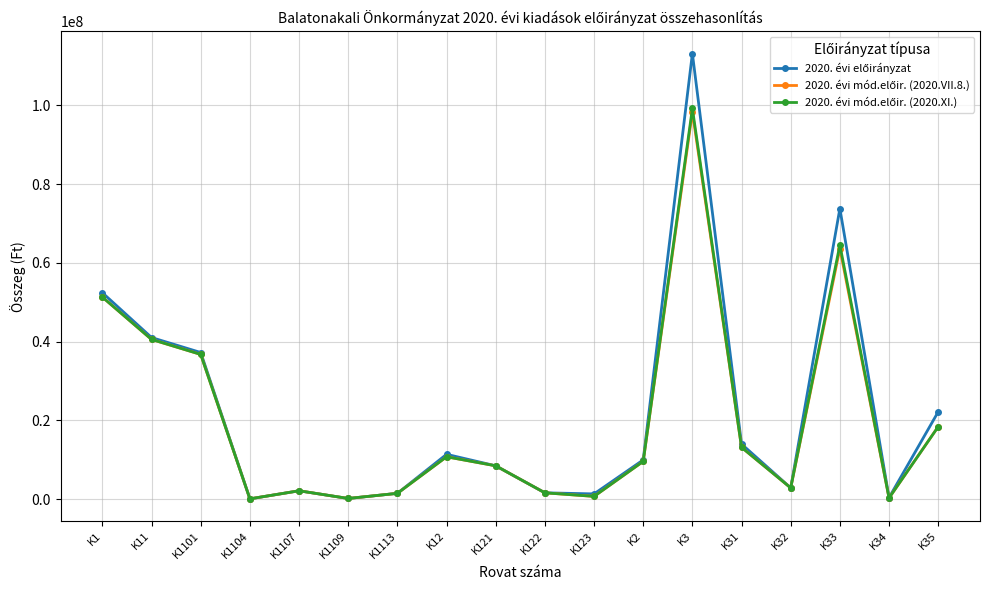

What is the maximum value shown in the chart?

113196380